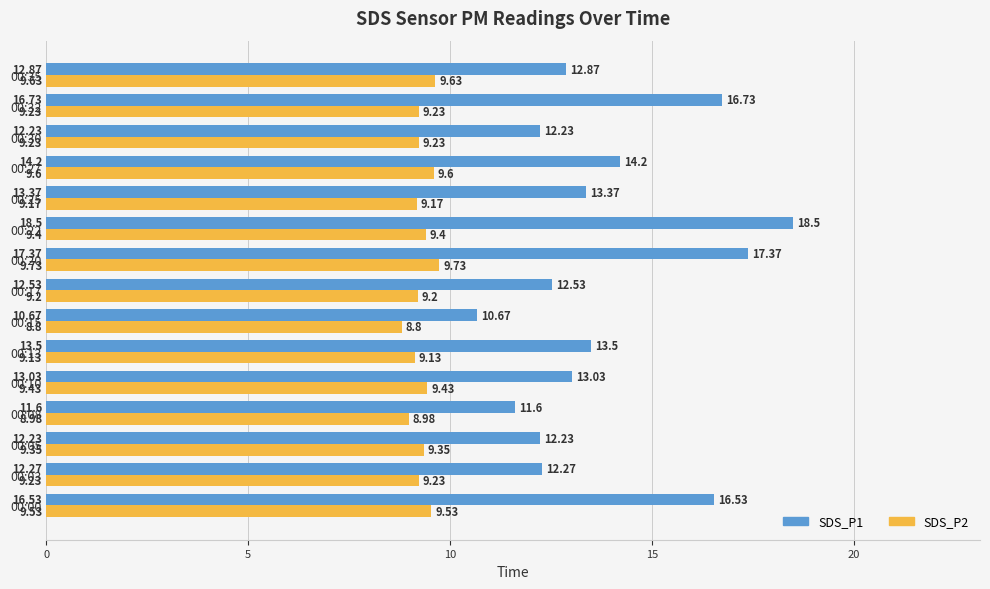

Rank the series by their maximum value, from highest to lowest.

SDS_P1, SDS_P2